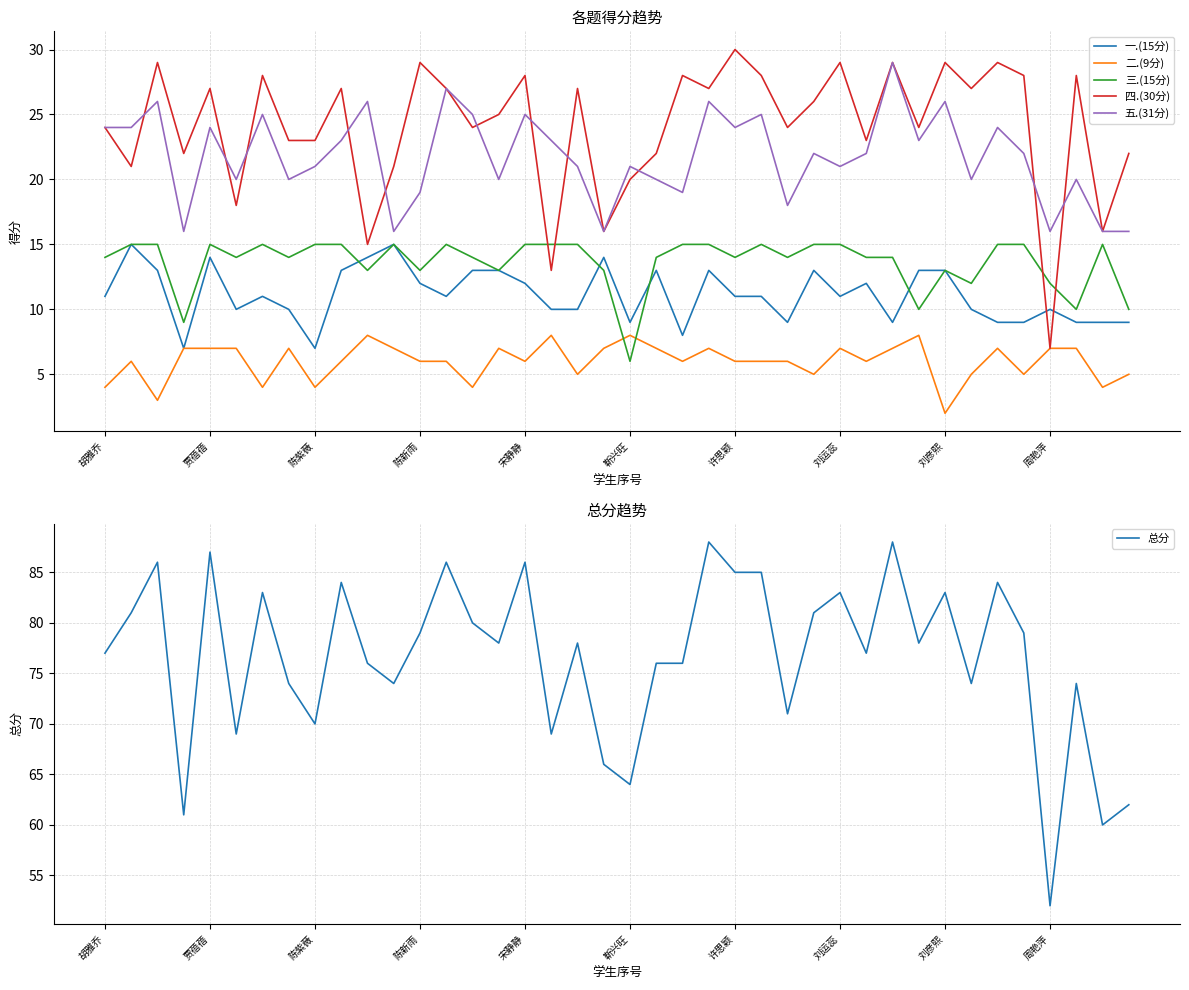

Is it true that 二.(9分) equals 7 at 陈紫薇?

False